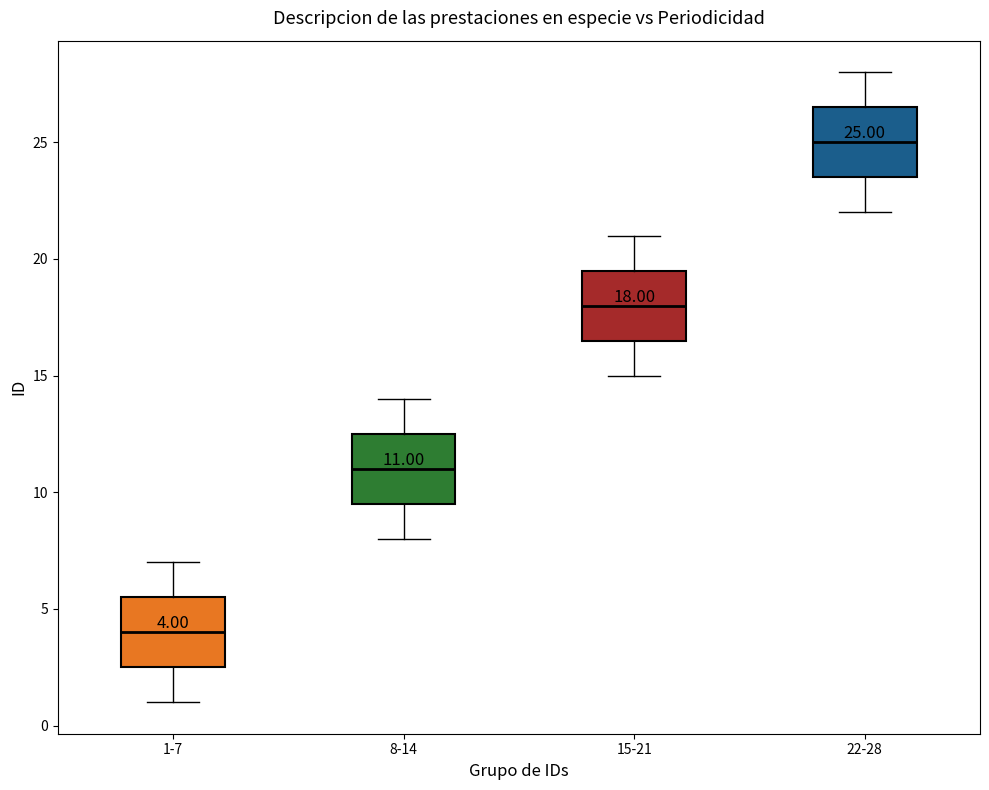

Which box has the lowest median line?

1-7